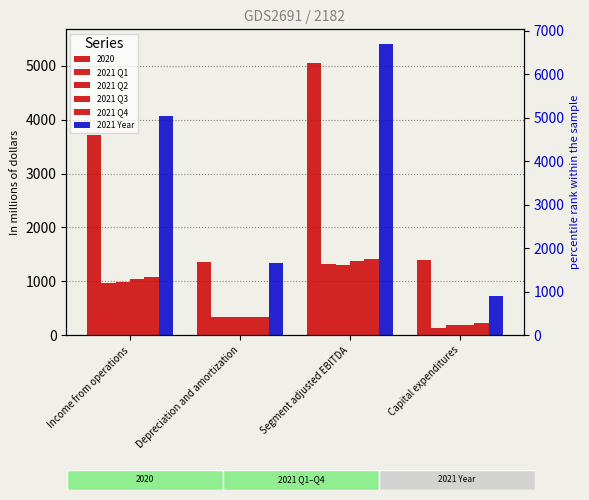

What is the approximate value of 2021 Q1 at Capital expenditures?

138